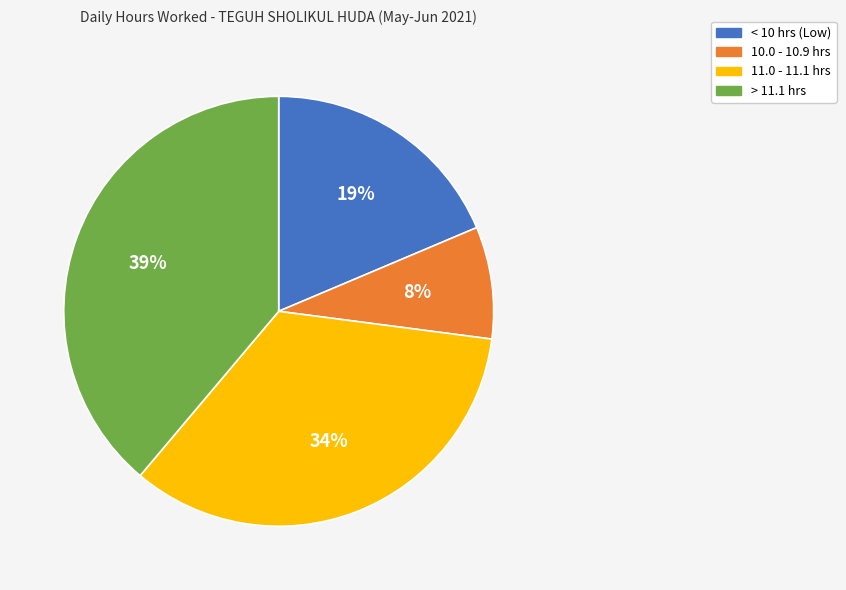

Does any single category account for the majority?

No